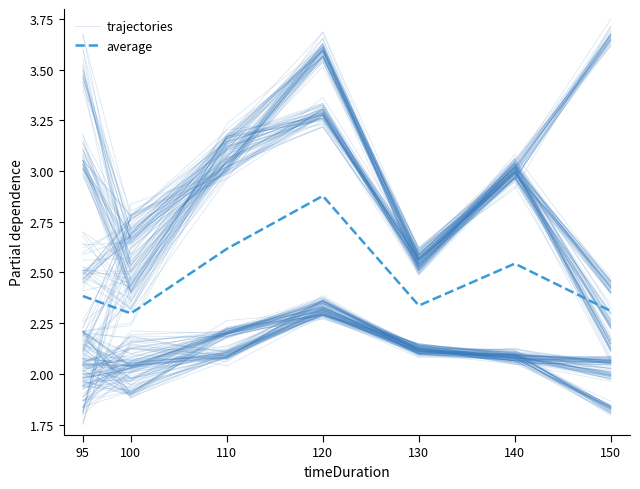

Is the value of average at 140 greater than the value of trajectories at 140?

No